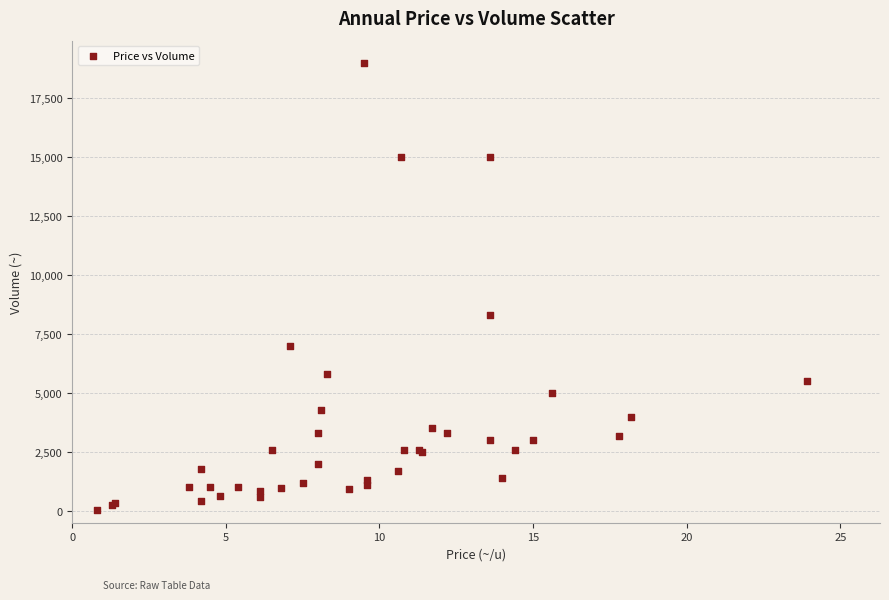

What Y value in the scatter plot is closest to 9525?

8300